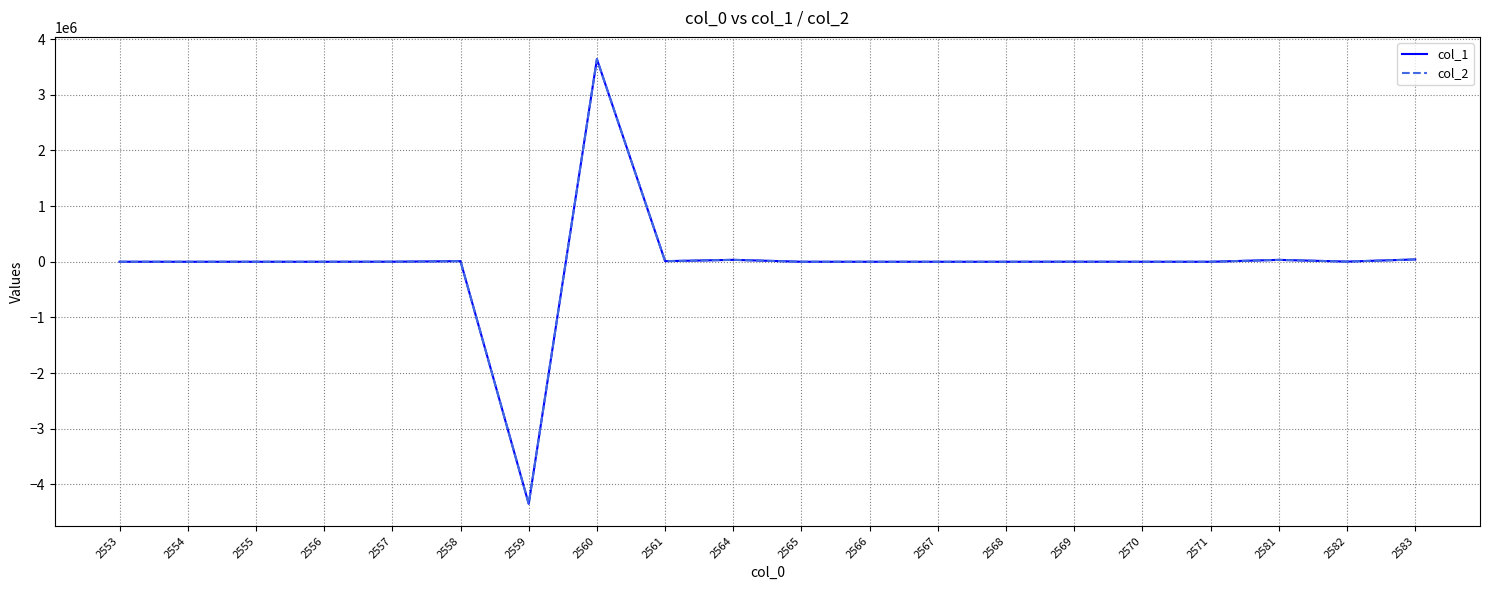

What is the smallest value displayed?

-4347174